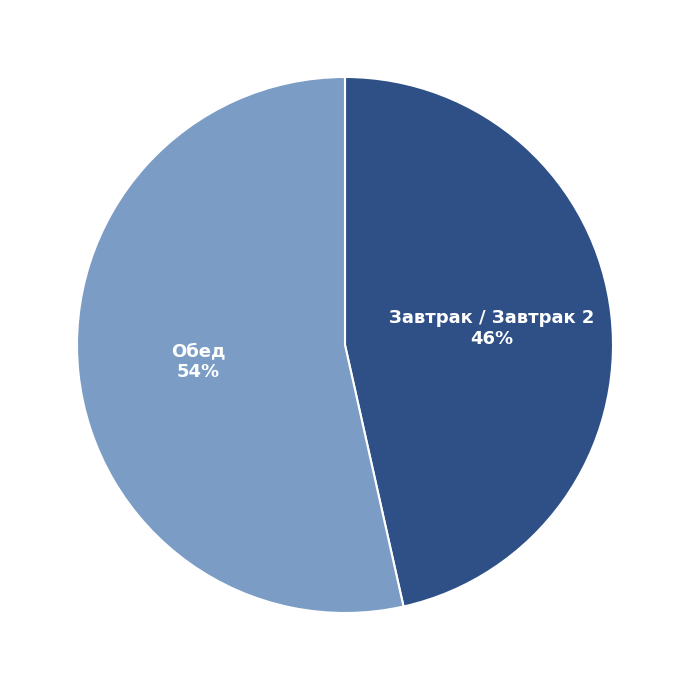

To the nearest percent, what is the average slice percentage?

50%